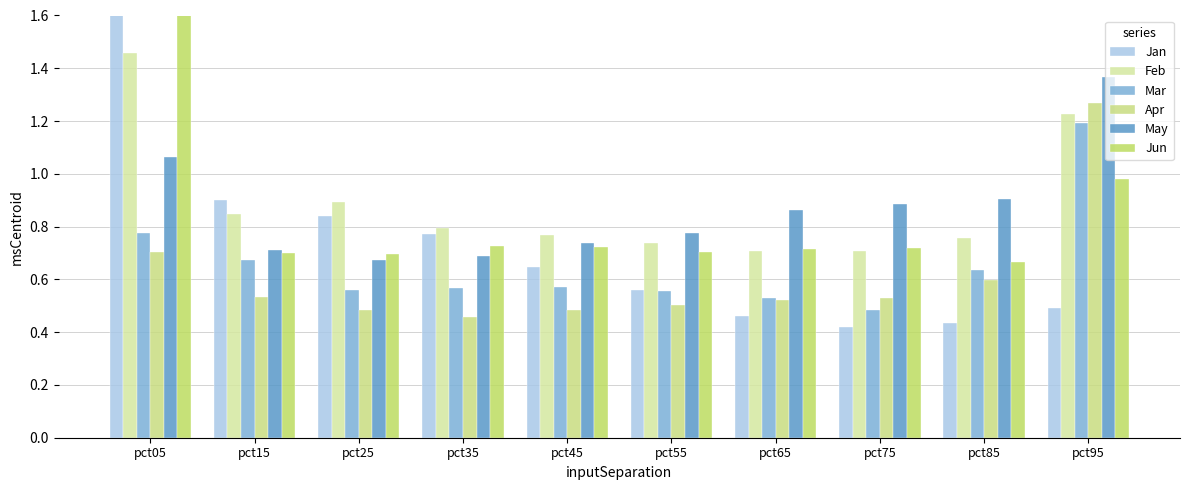

What is the average value of the May series?

0.9